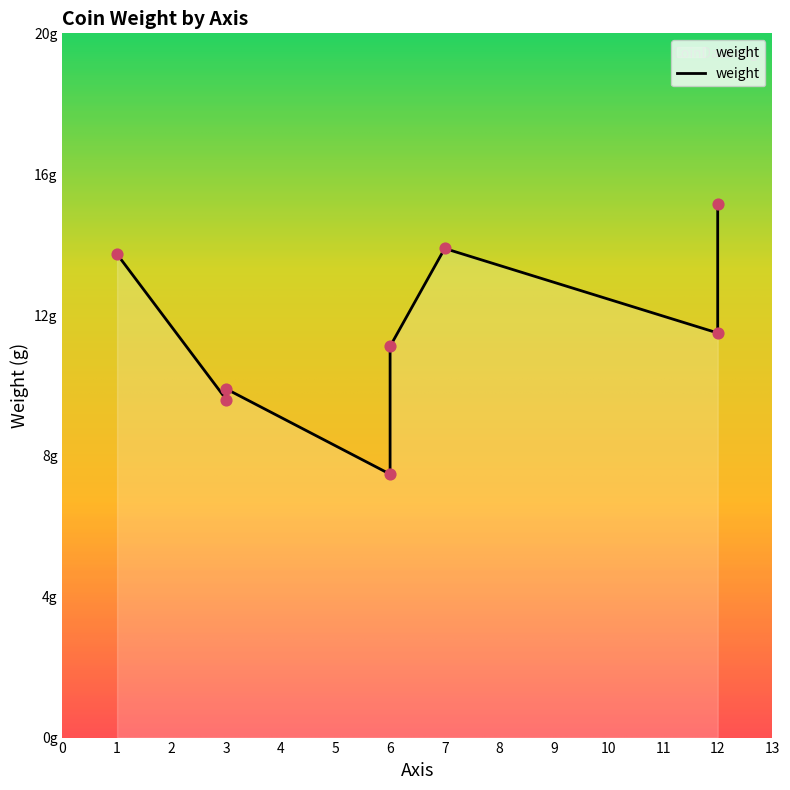

Which has a higher value, 6 or 12?

12